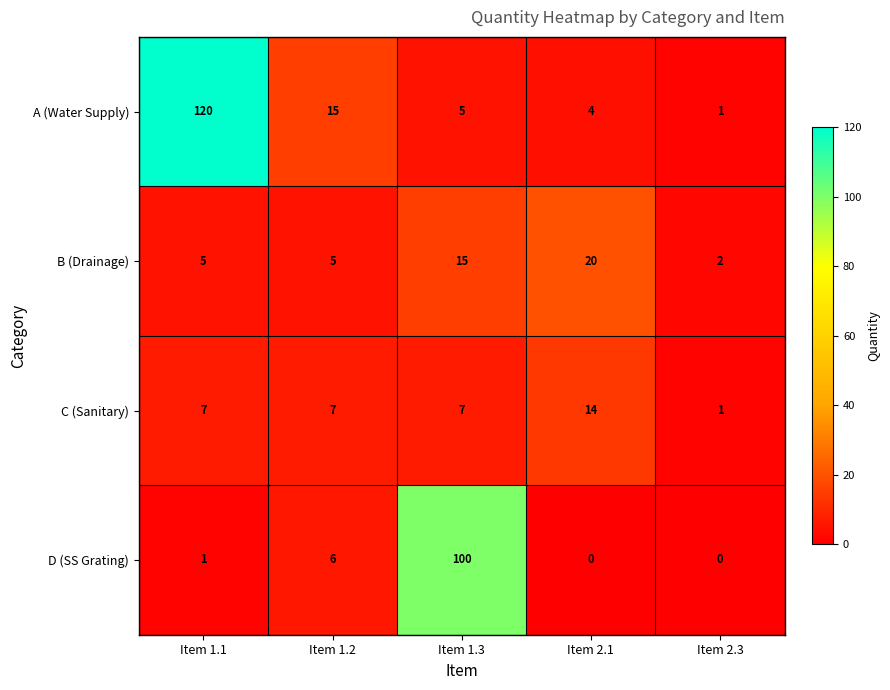

What is the total value across all series at Item 1.3?

127